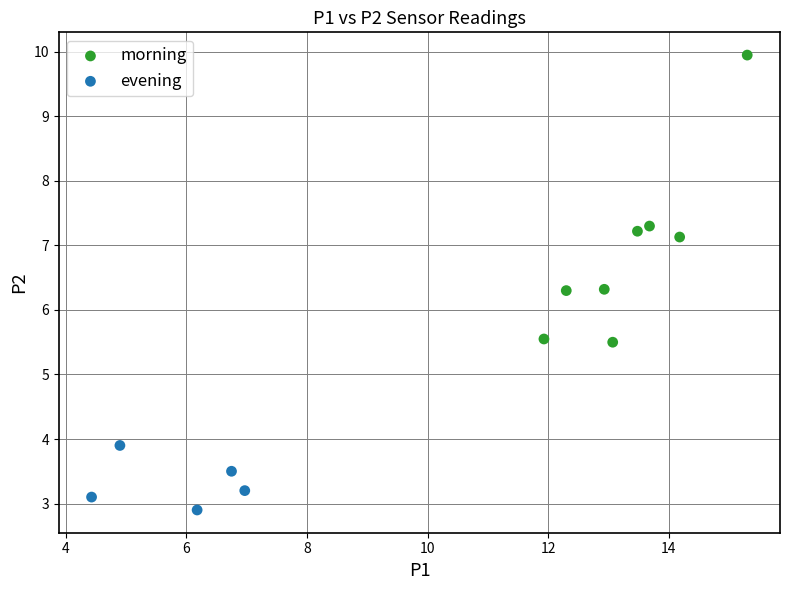

Which series reaches the minimum Y coordinate?

evening